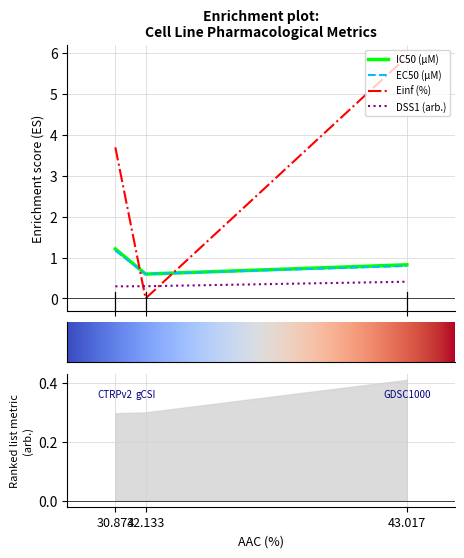

Is this an area chart (filled region under the line)?

No